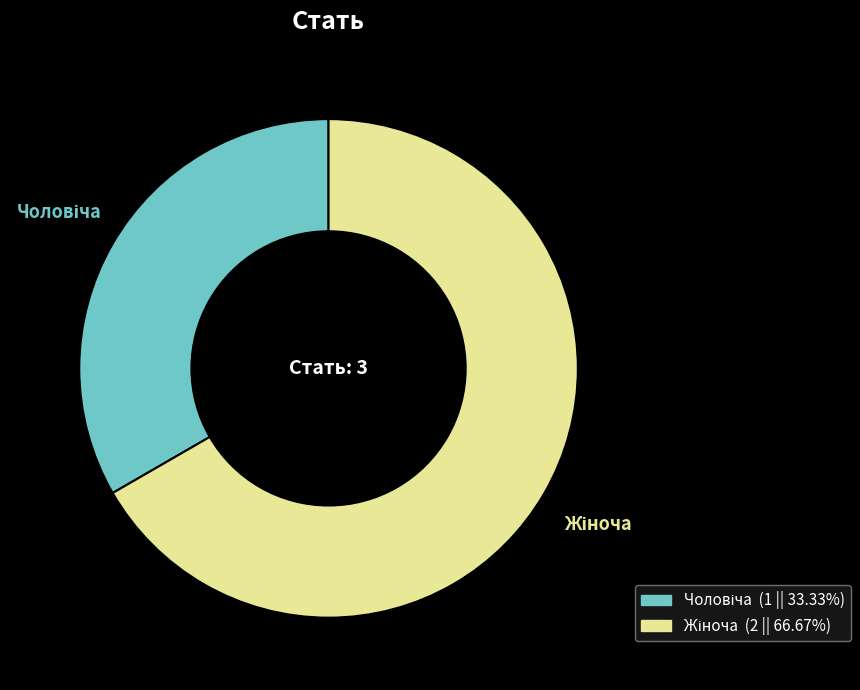

Is there a majority slice in this chart?

Yes